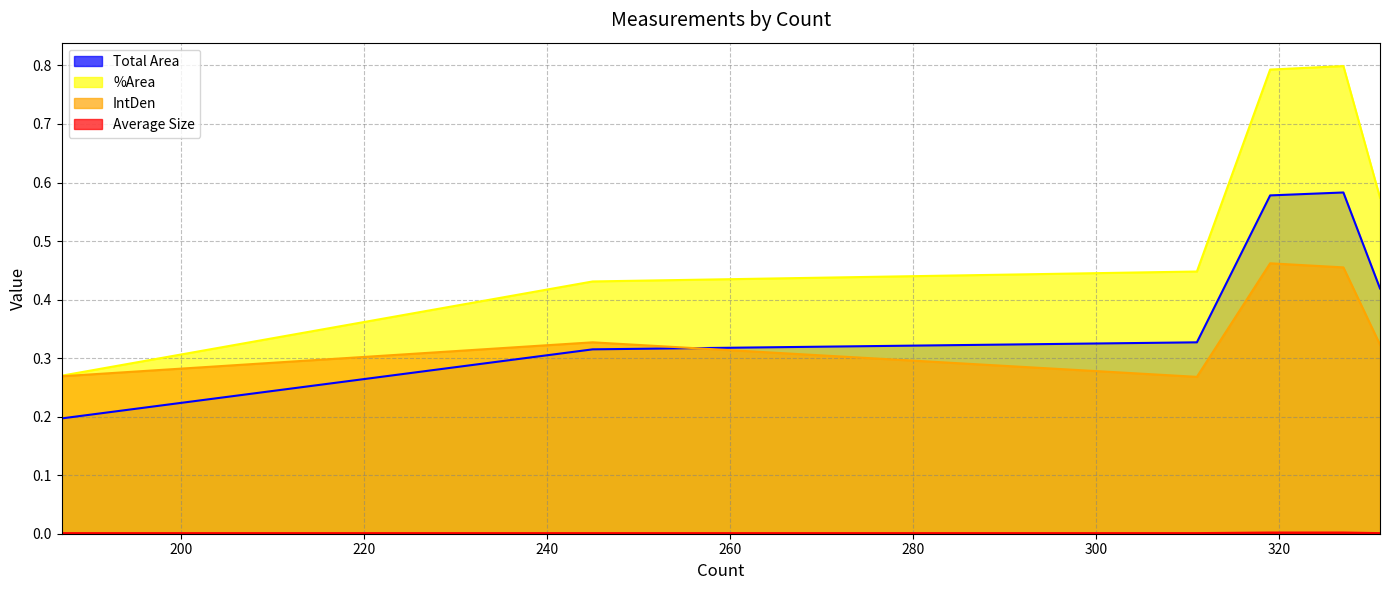

At which label is Total Area closest to 0?

187